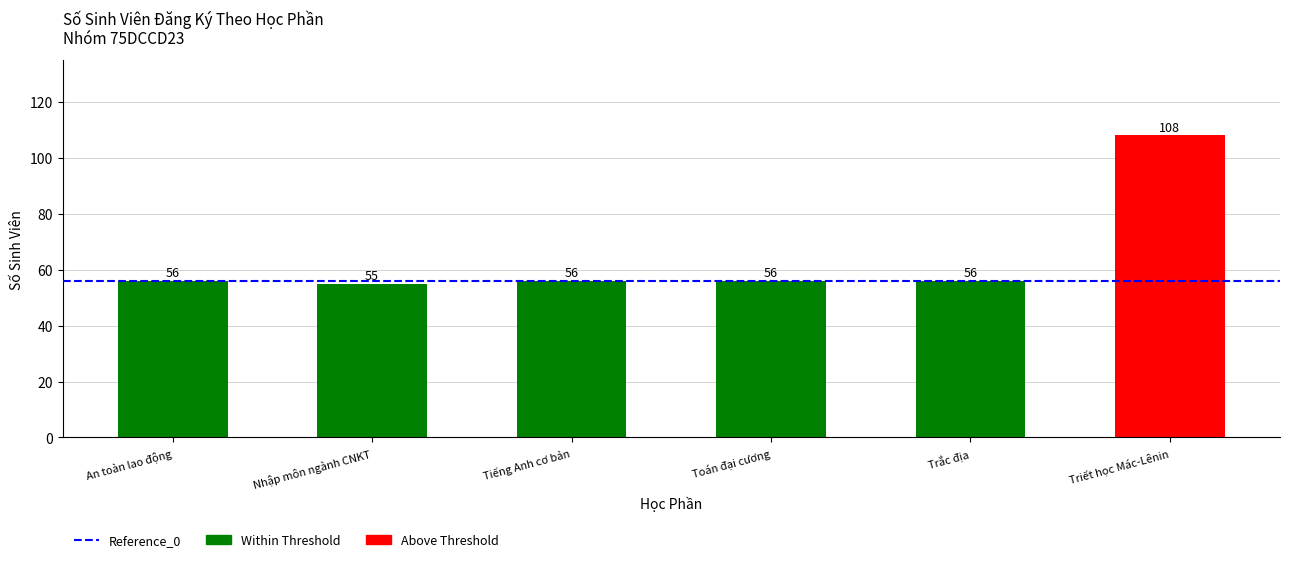

The chart shows a value of 26 at Toán đại cương. True or false?

False